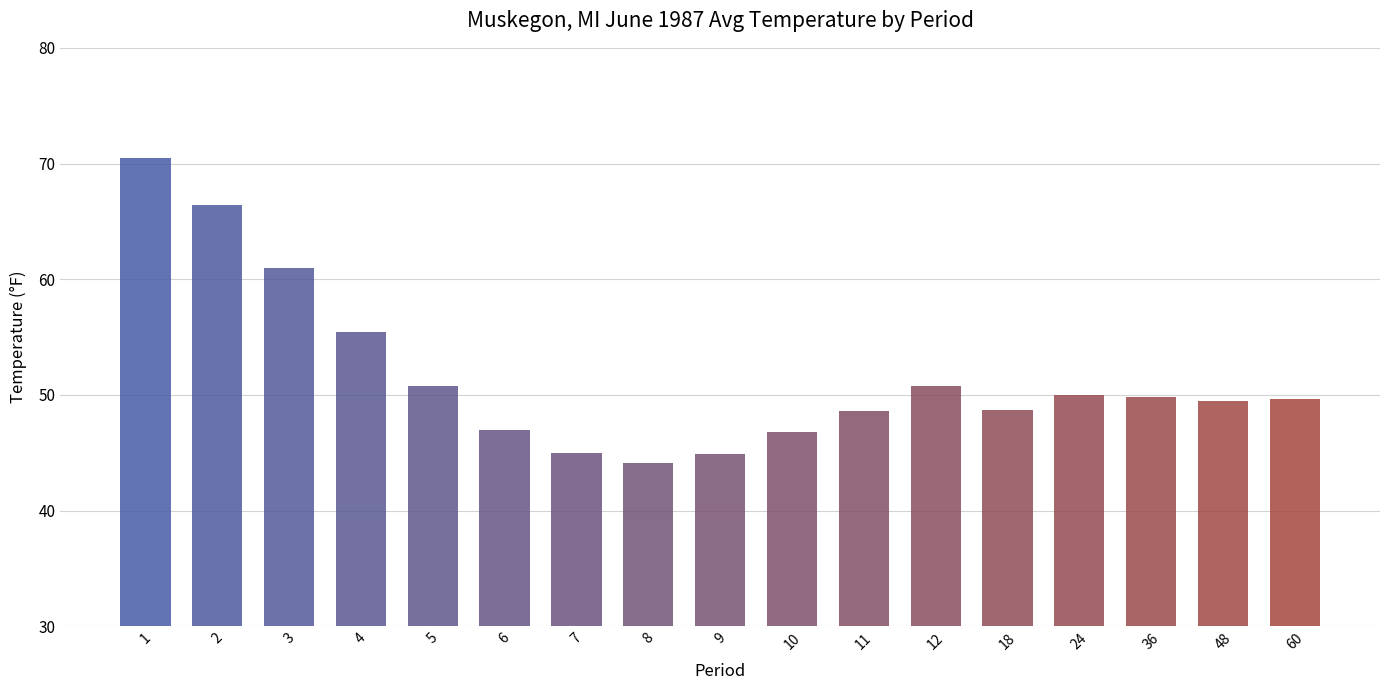

What is the average value?

51.7